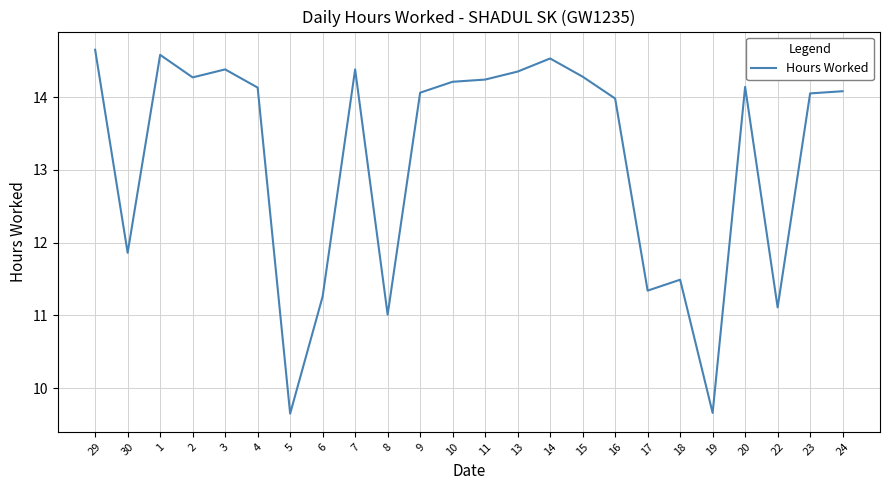

What is the minimum value shown in the chart?

9.7